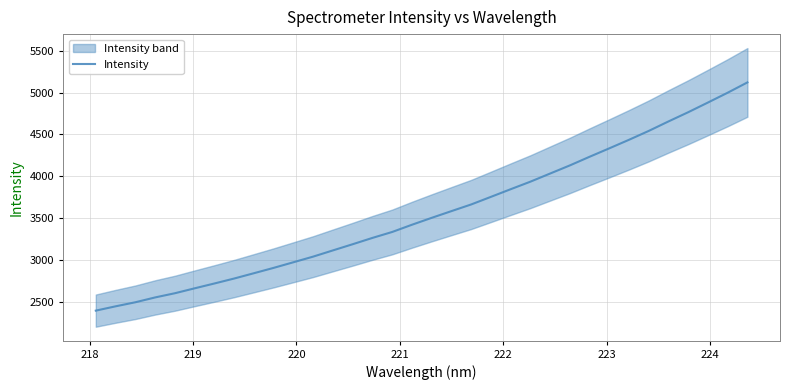

True or false: the data has more than 2 interior local peaks.

False